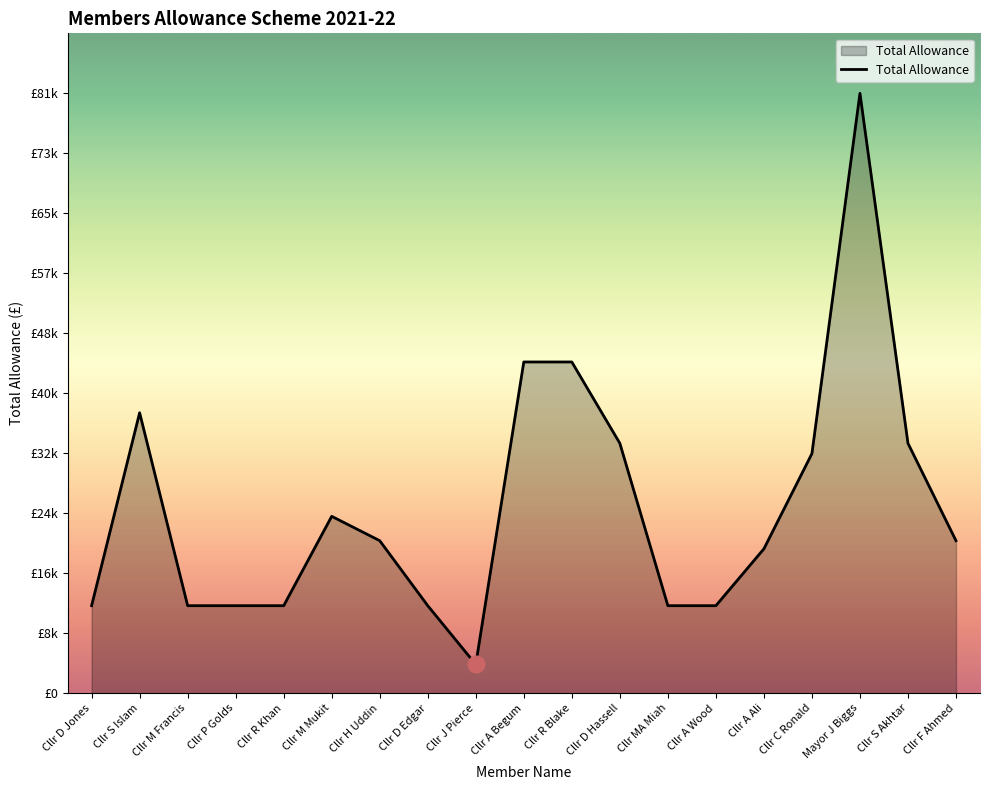

Does the chart display data point markers on the line(s)?

No